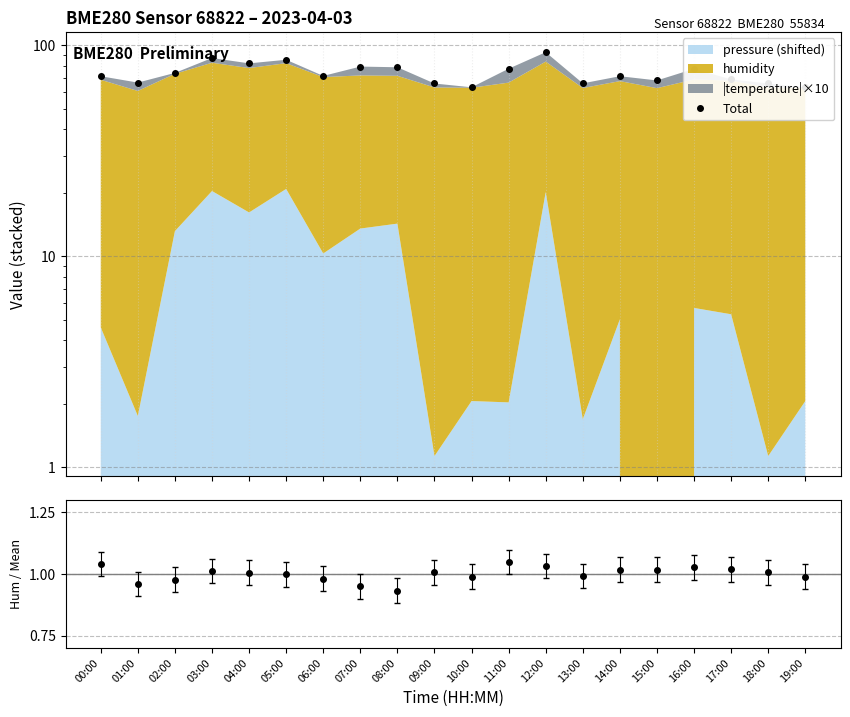

What is the approximate value of humidity / mean at 11:00?

1.0